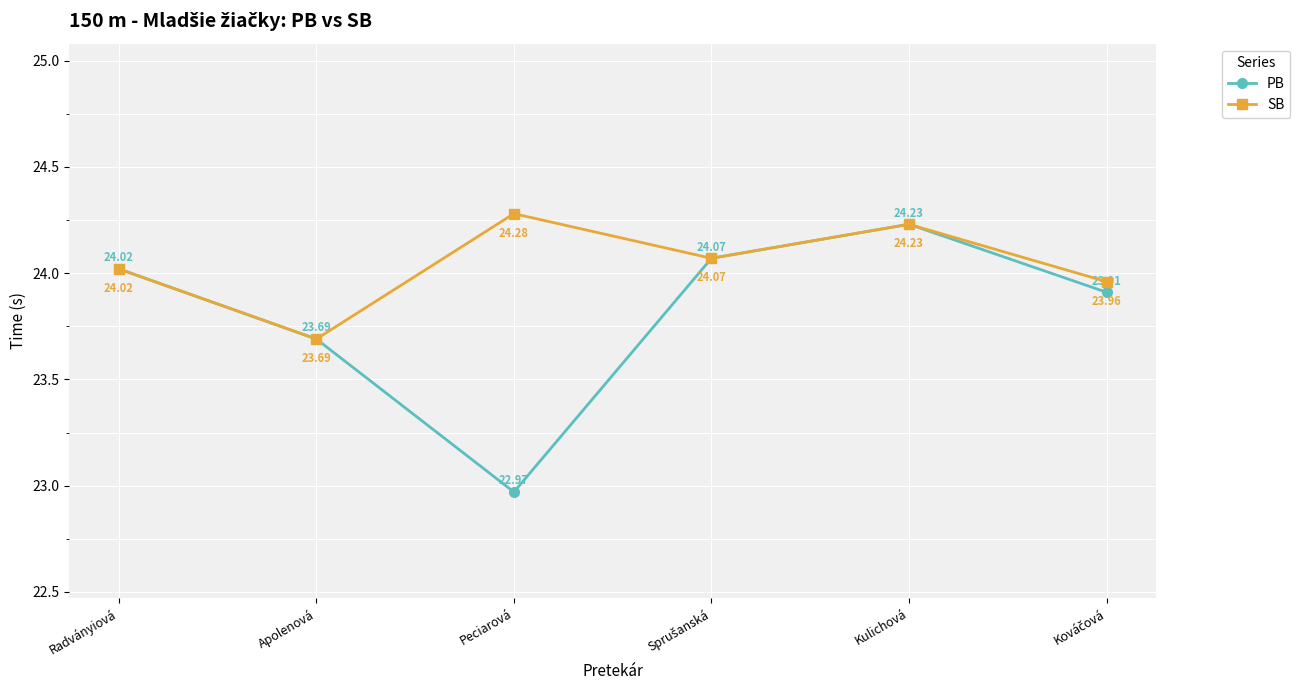

Does the chart display data point markers on the line(s)?

Yes